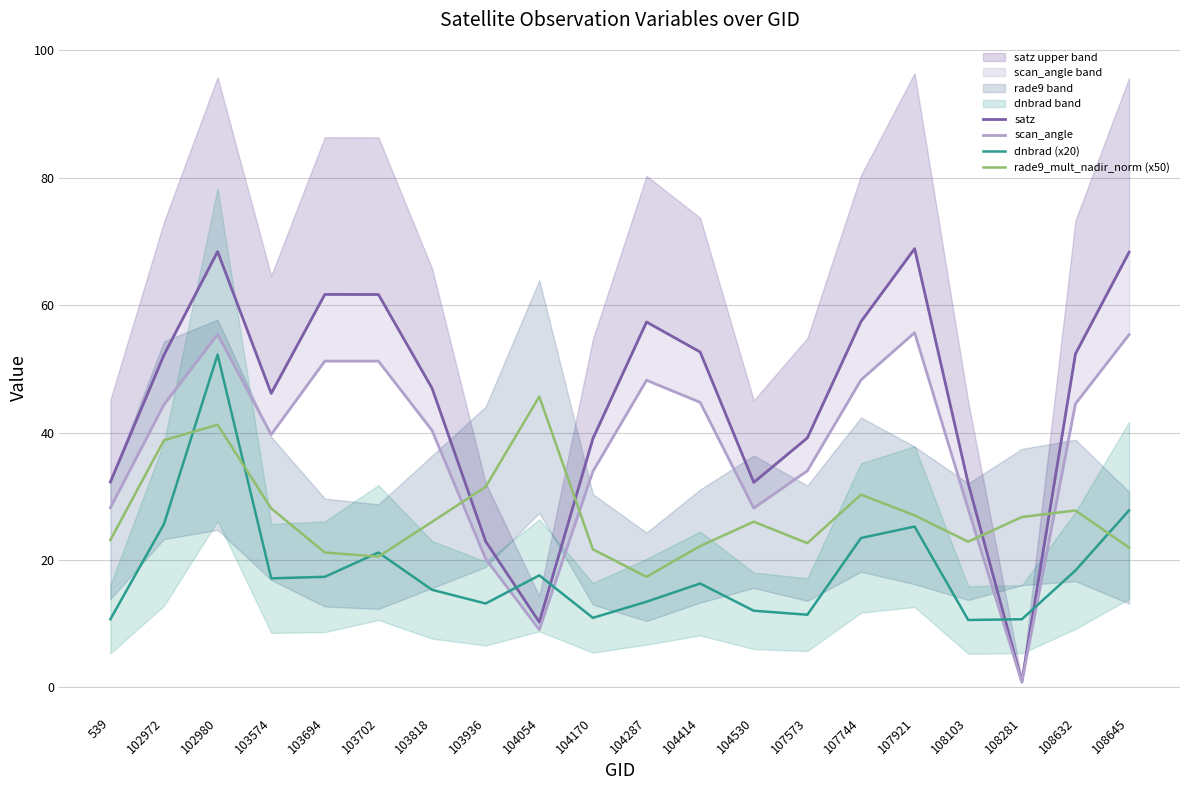

At which category does satz reach its first local peak?

102980